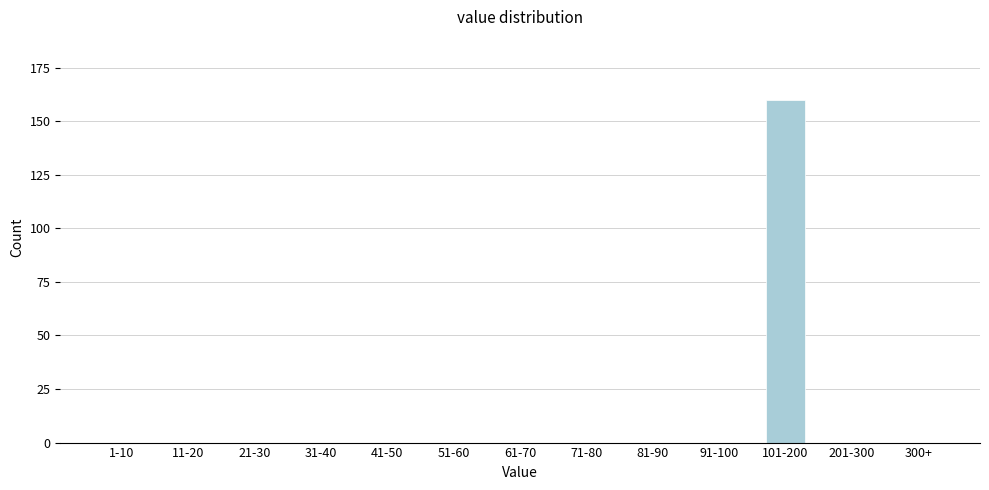

Reading left to right, extract all data points from this chart.

1-10=0	11-20=0	21-30=0	31-40=0	41-50=0	51-60=0	61-70=0	71-80=0	81-90=0	91-100=0	101-200=160	201-300=0	300+=0